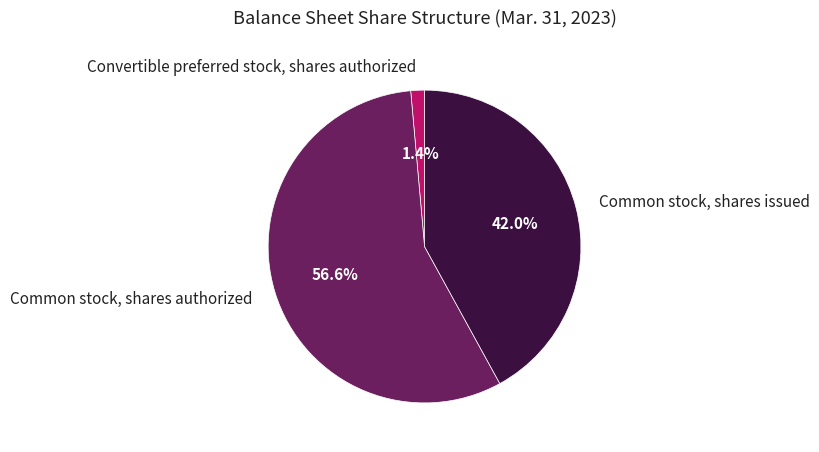

Is it true that Common stock, shares issued is 42% of the pie?

True